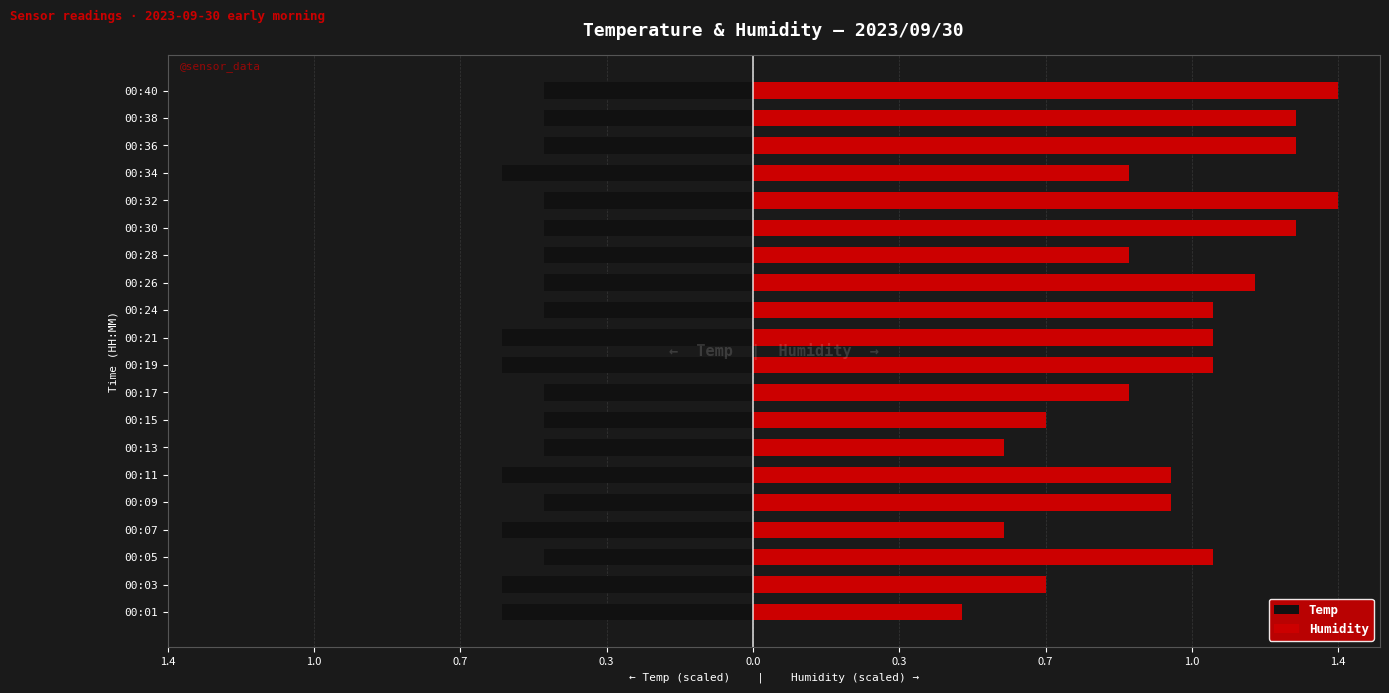

What are all the series names shown in the legend?

Temp, Humidity